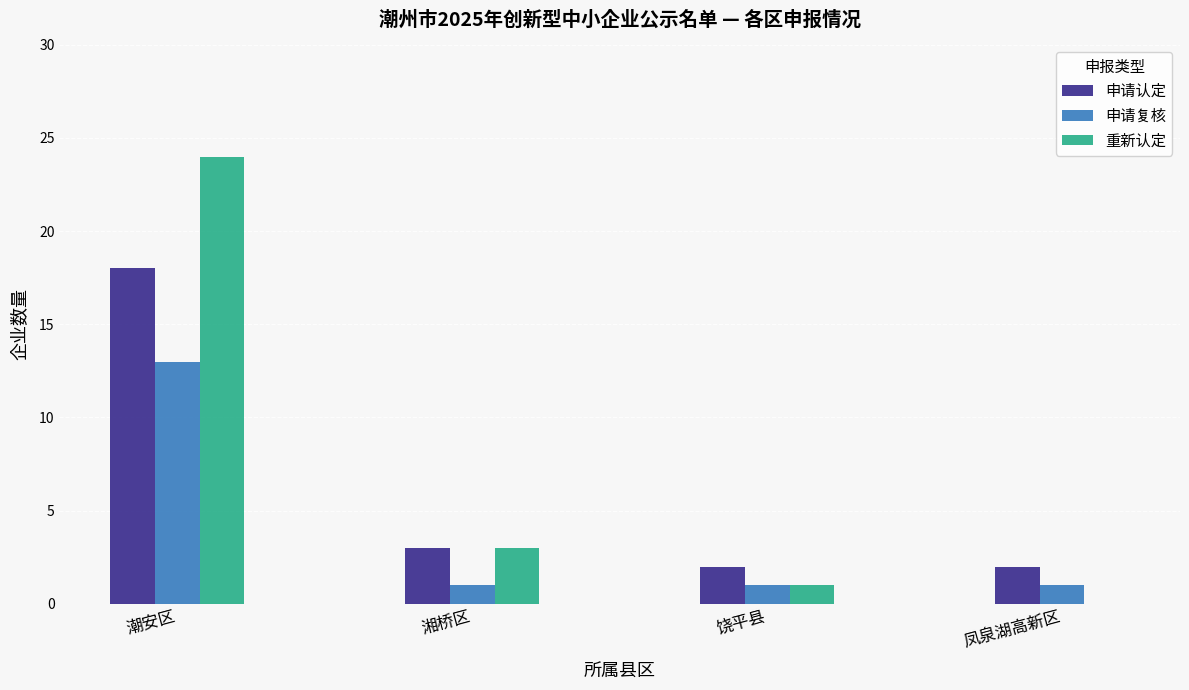

The value of 申请认定 at 潮安区 is 18. True or false?

True